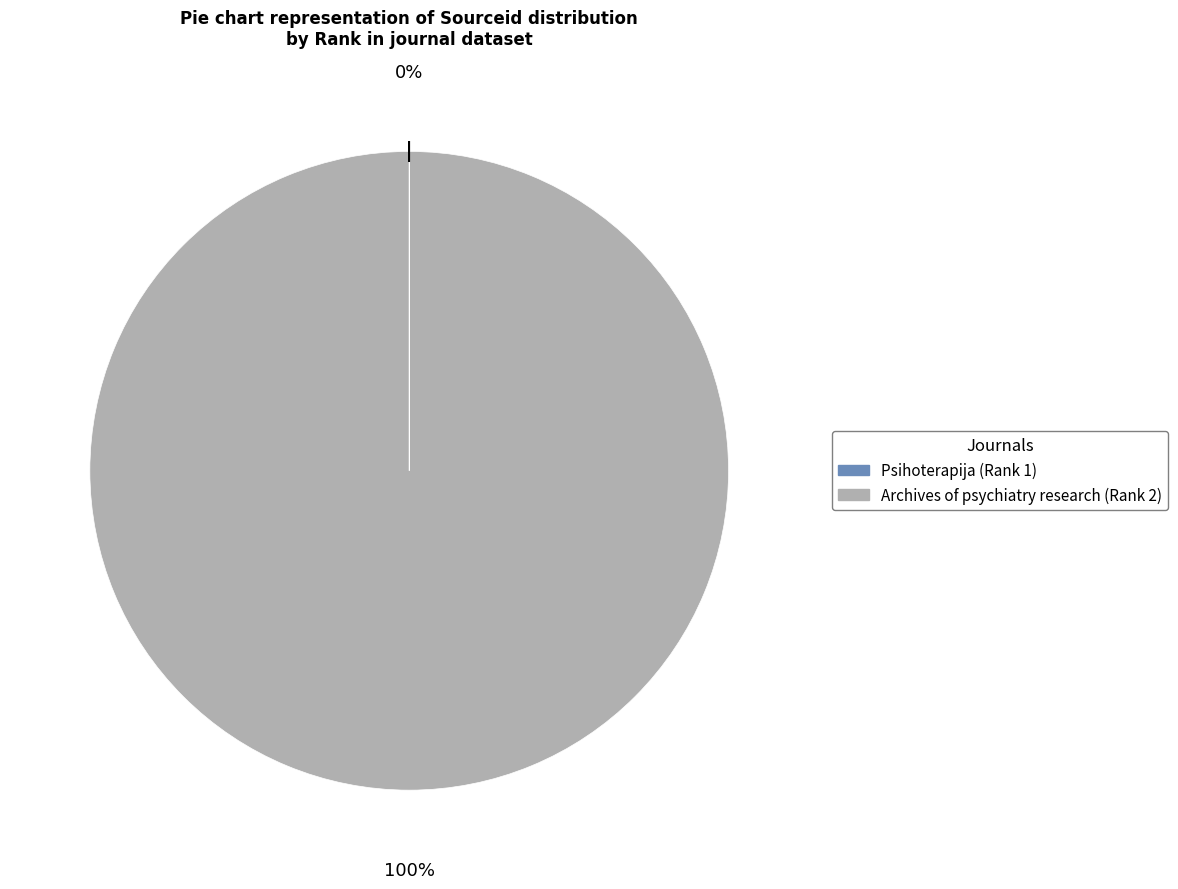

To the nearest percent, what percentage of the pie is Archives of psychiatry research (Rank 2)?

100%